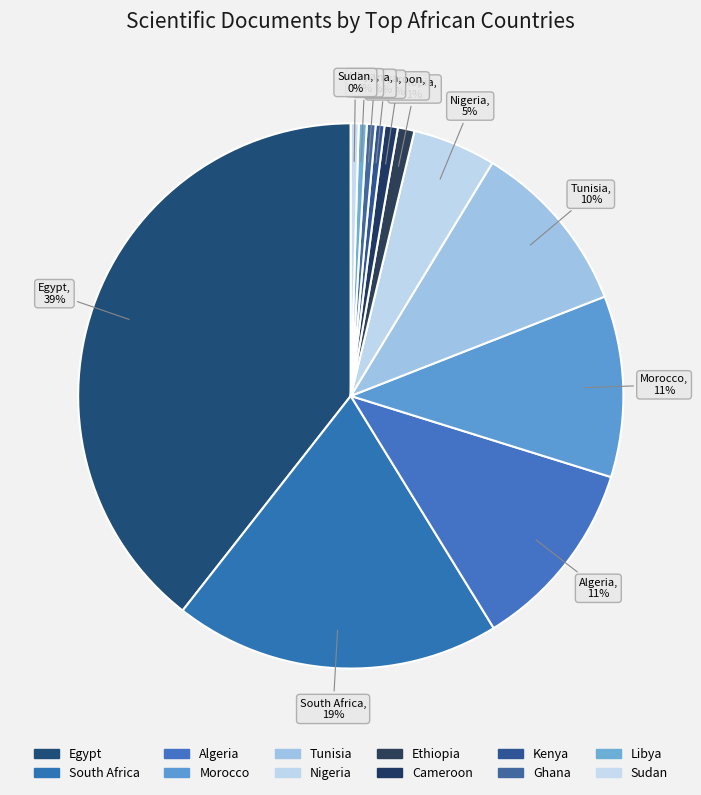

Is it true that South Africa is 19% of the pie?

True